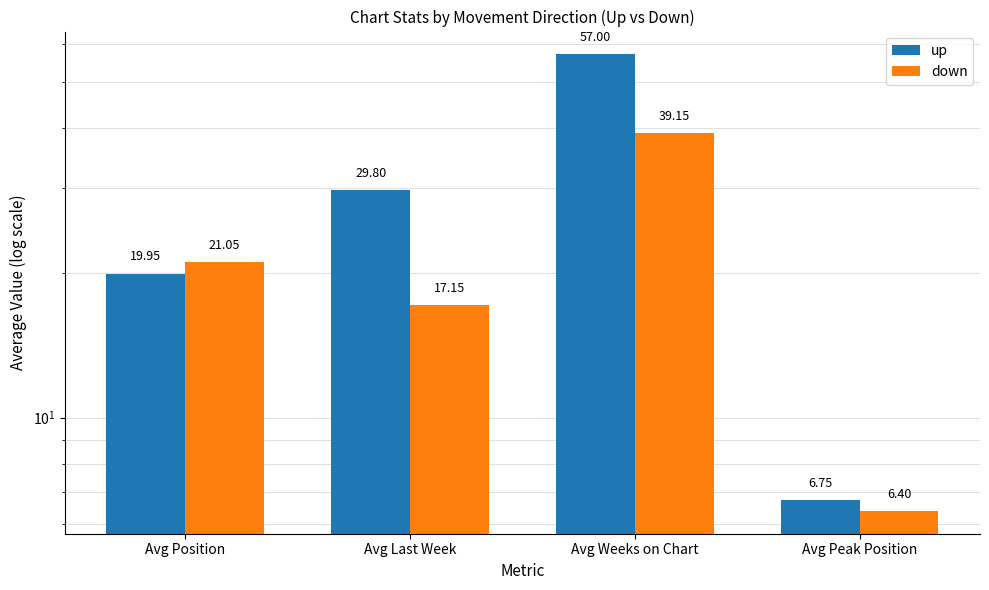

List the series in order of their overall mean, lowest first.

down, up